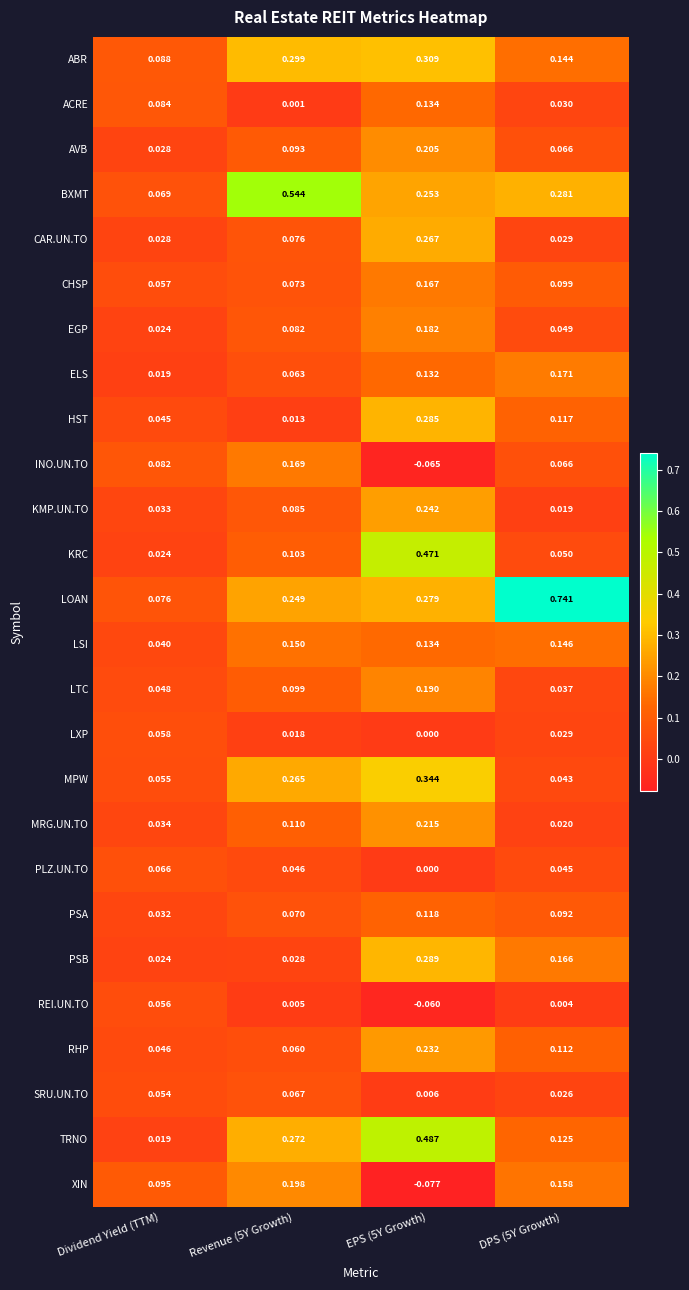

How many categories are shown in the chart?

4